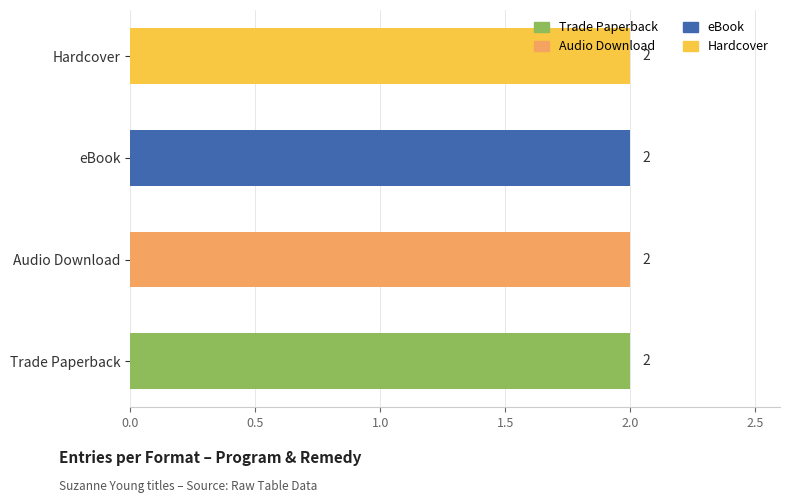

Is it true that Trade Paperback equals 60350695 at Remedy?

False